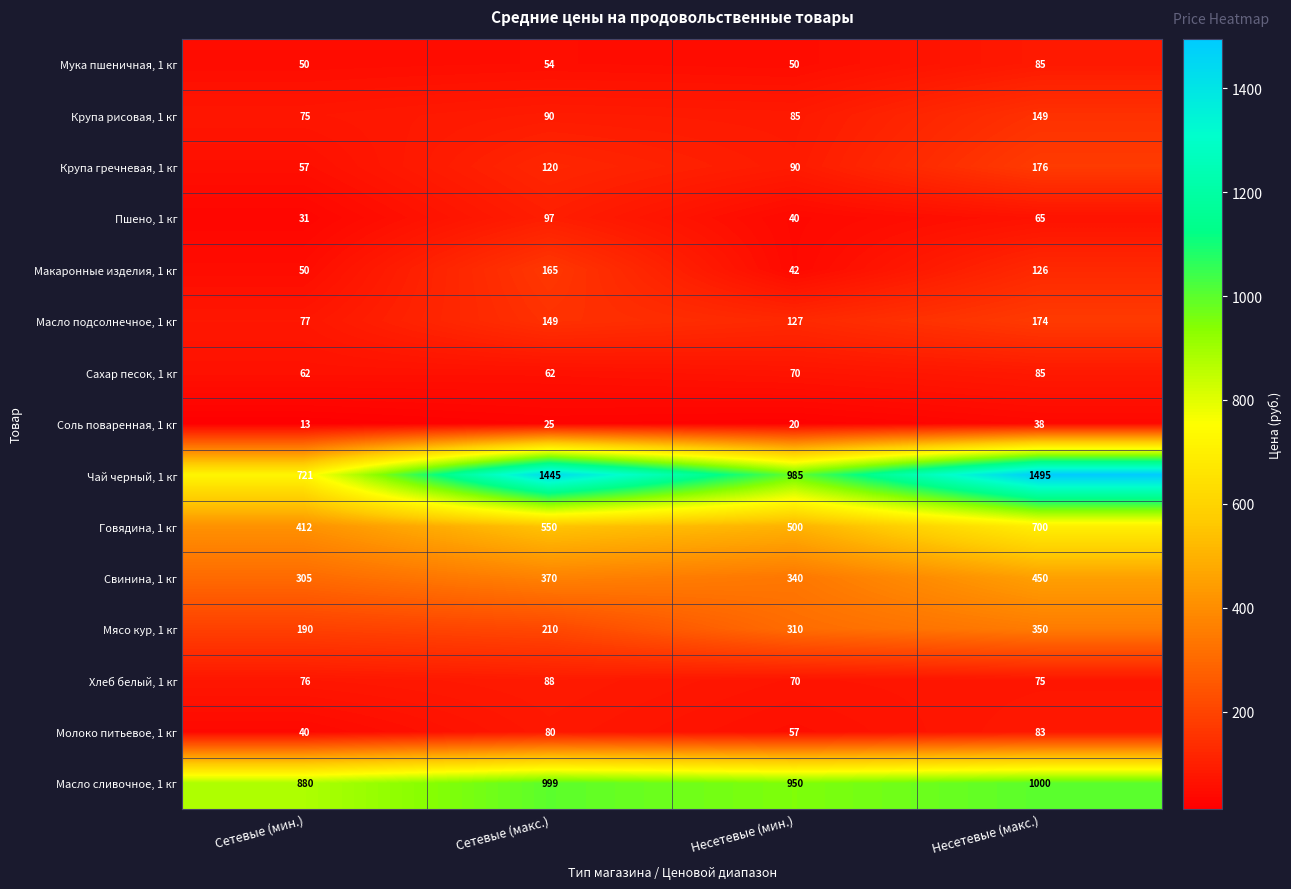

The value of Сахар песок, 1 кг at Несетевые (мин.) is 119. True or false?

False